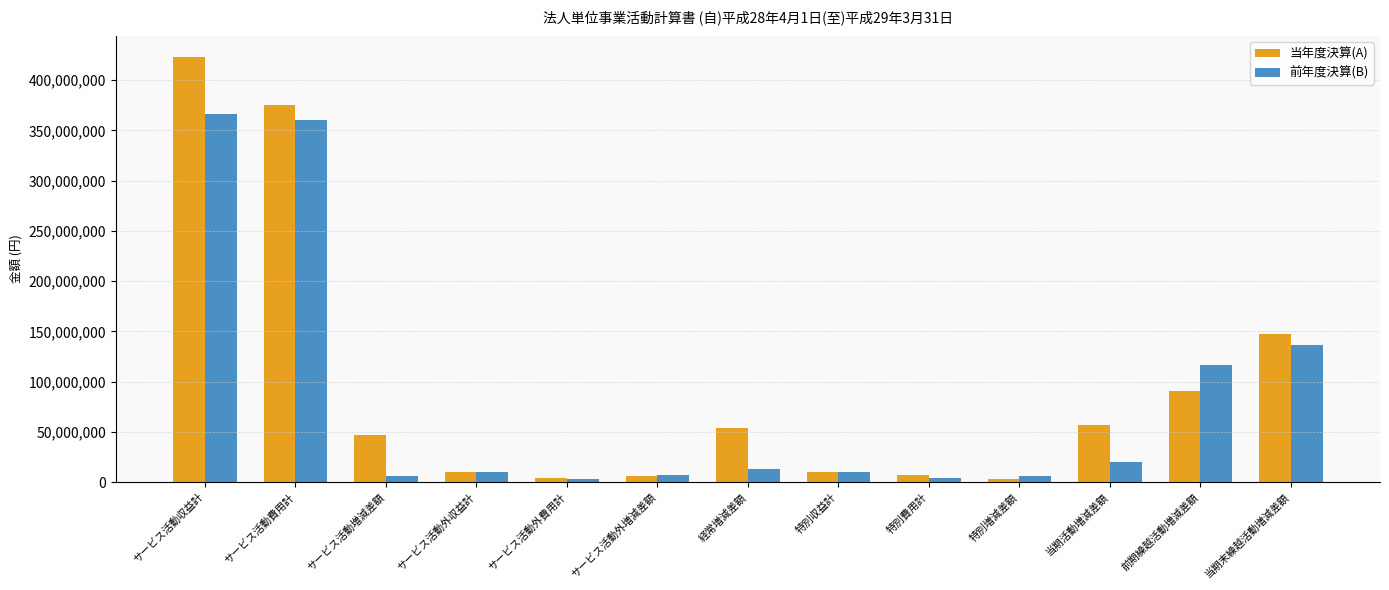

What is the difference between the second highest and minimum values in the 前年度決算(B) series?

356629418